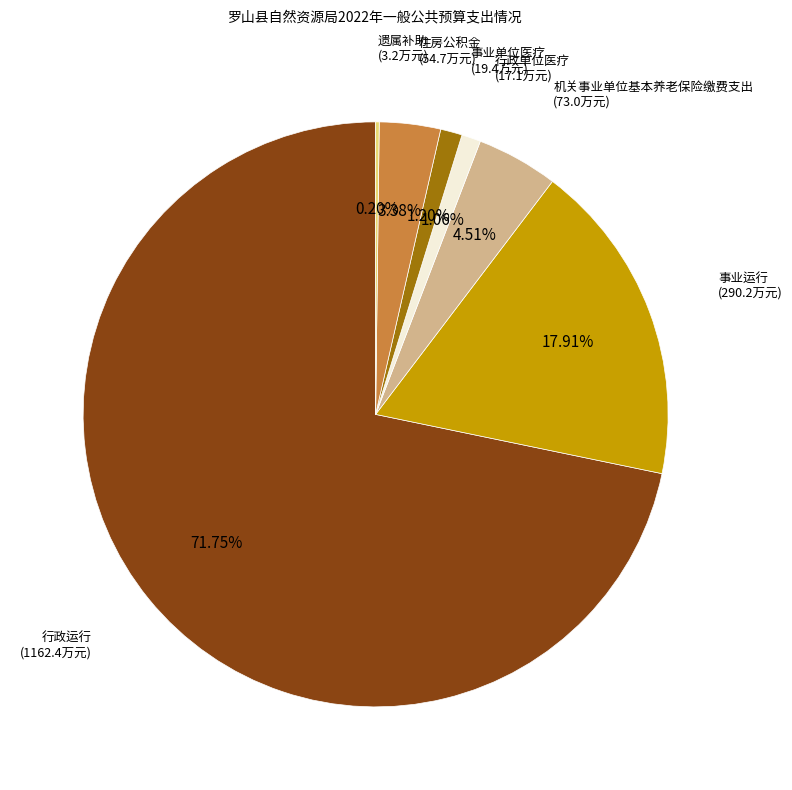

Does any single category account for the majority?

Yes